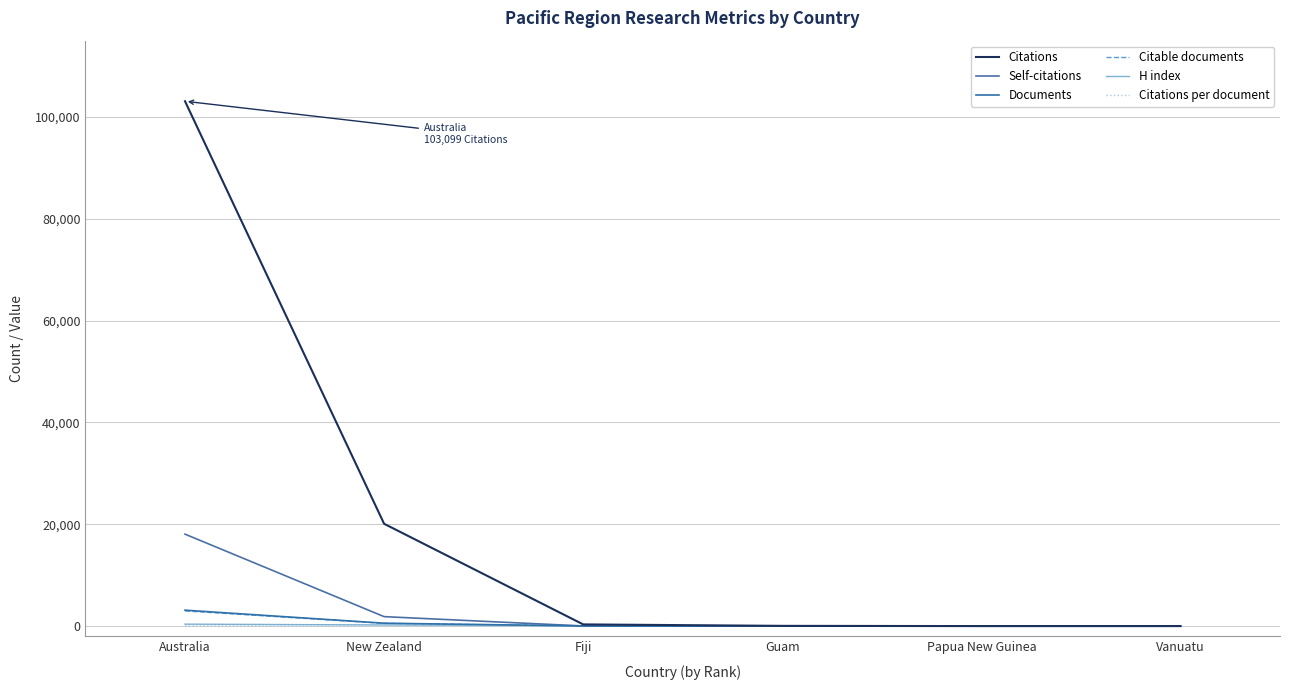

Is this an area chart (filled region under the line)?

No